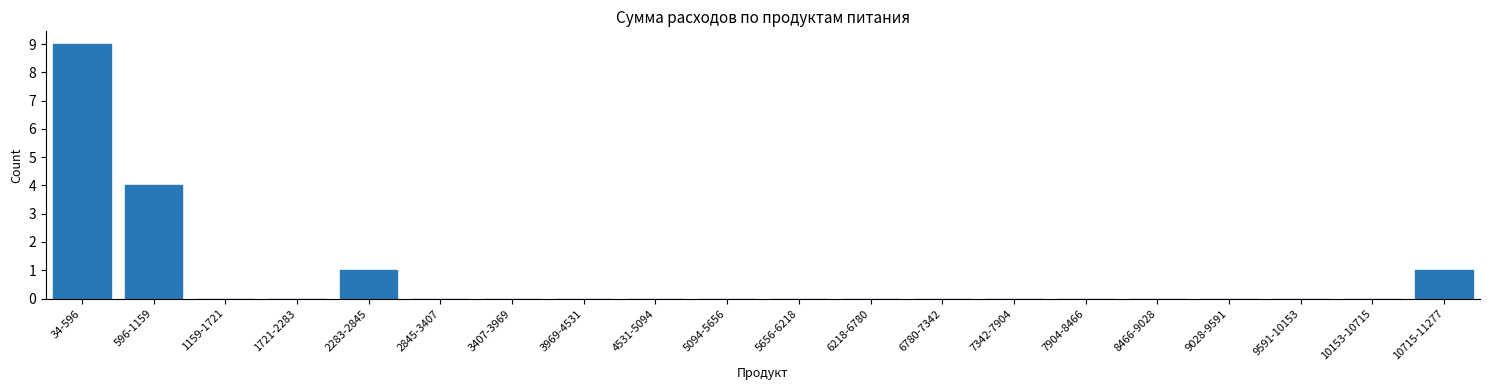

Reading left to right, list all the values displayed in this chart.

34-596=9	596-1159=4	1159-1721=0	1721-2283=0	2283-2845=1	2845-3407=0	3407-3969=0	3969-4531=0	4531-5094=0	5094-5656=0	5656-6218=0	6218-6780=0	6780-7342=0	7342-7904=0	7904-8466=0	8466-9028=0	9028-9591=0	9591-10153=0	10153-10715=0	10715-11277=1